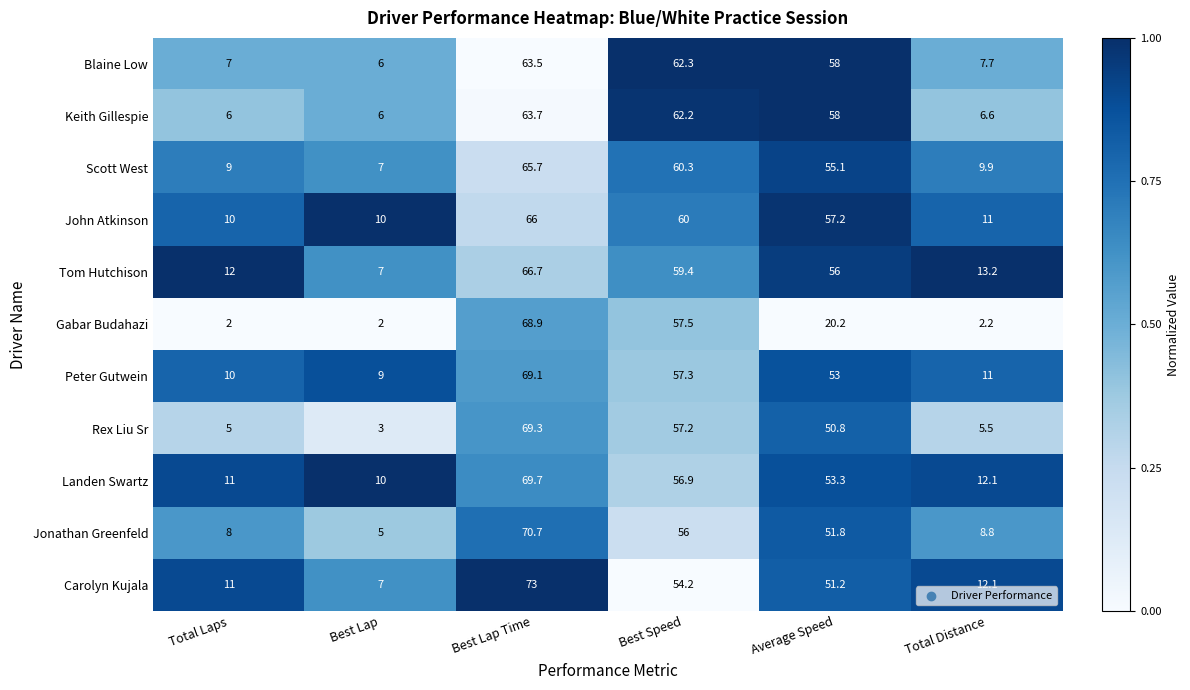

Is it true that Blaine Low equals 93.7 at Average Speed?

False